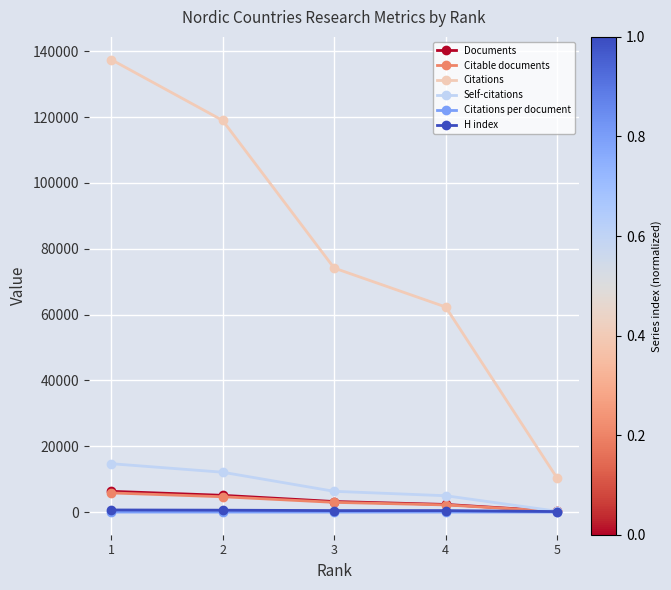

What is the difference between the Citable documents values at 4 and 1?

3643.0